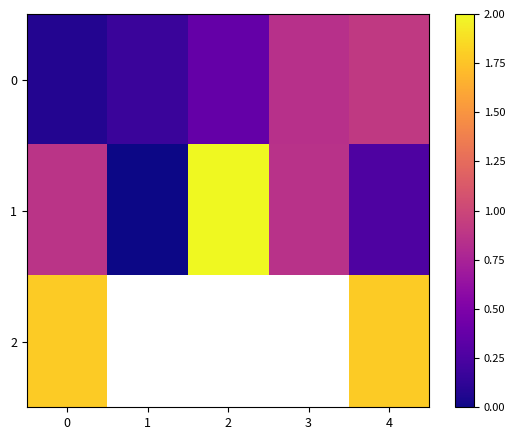

What is the total value across all series at 4?

3.0